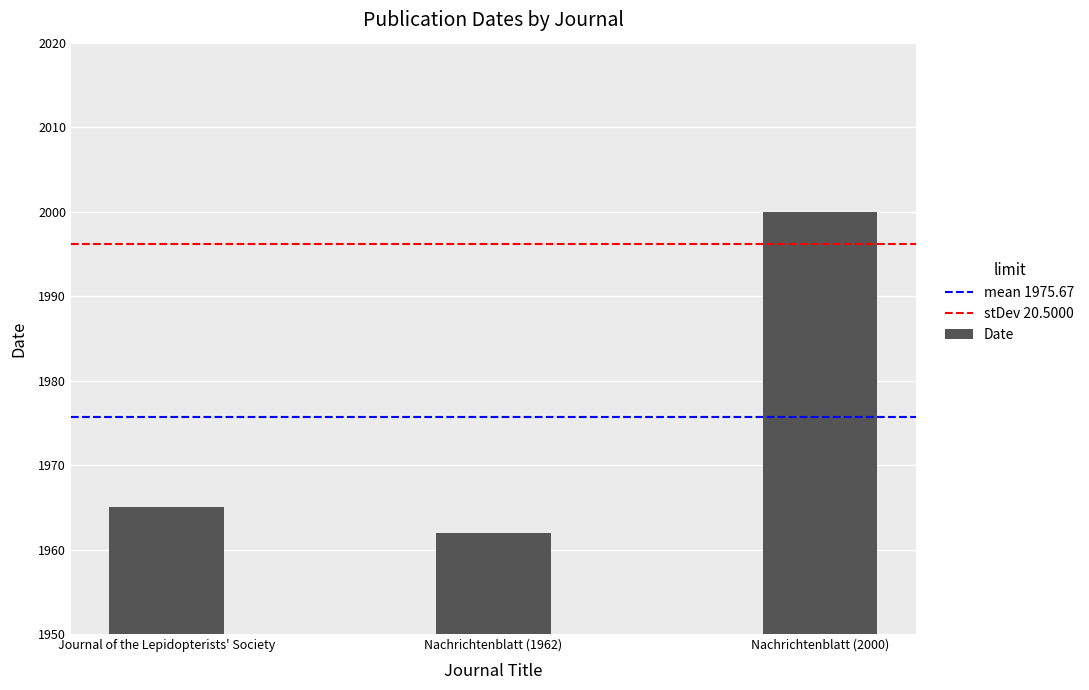

What is the sum of all values?

5927